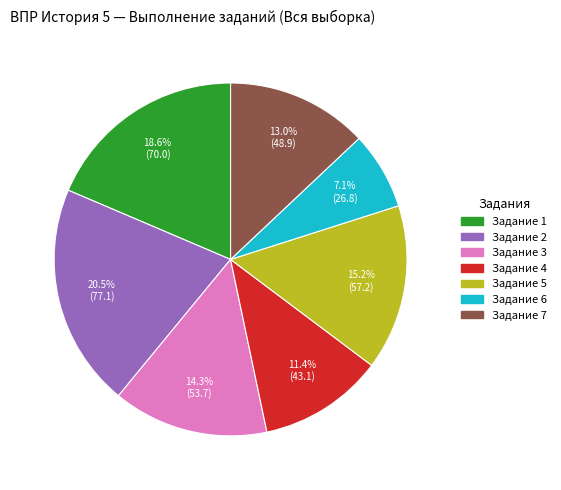

Is there a majority slice in this chart?

No